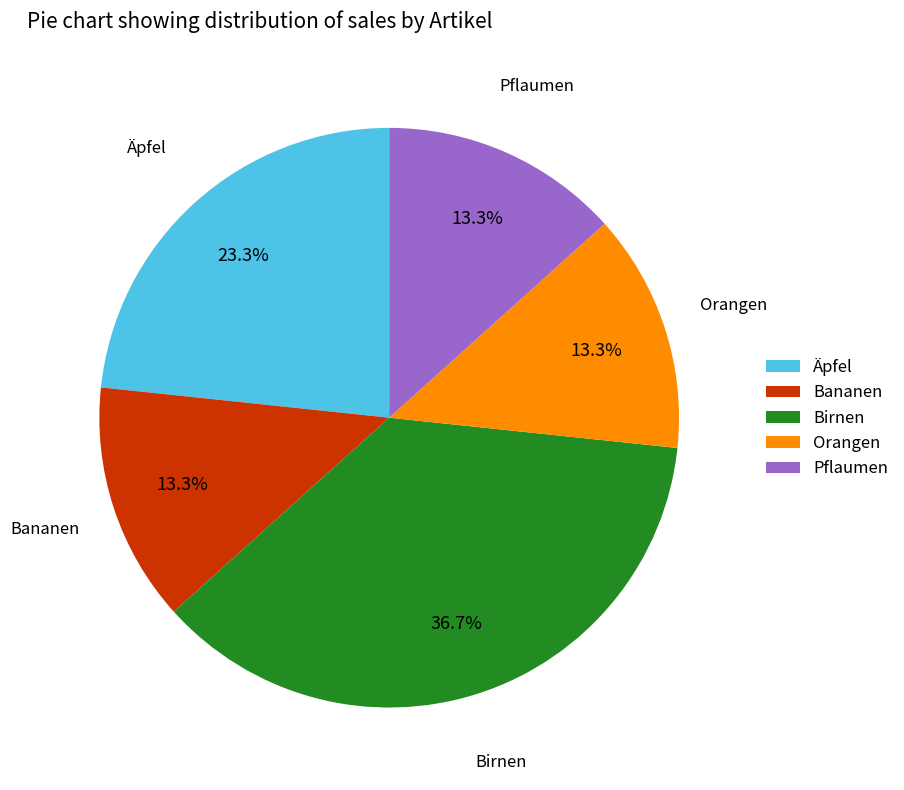

Approximately how many times larger is the value at Bananen compared to Pflaumen?

1.0